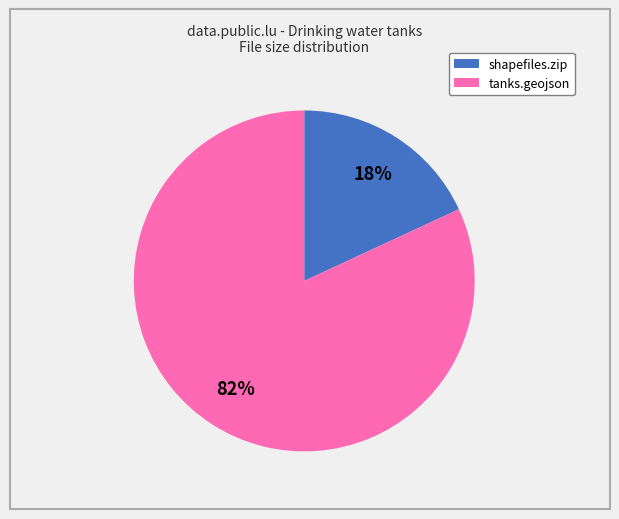

Rank the categories by value from highest to lowest.

tanks.geojson, shapefiles.zip